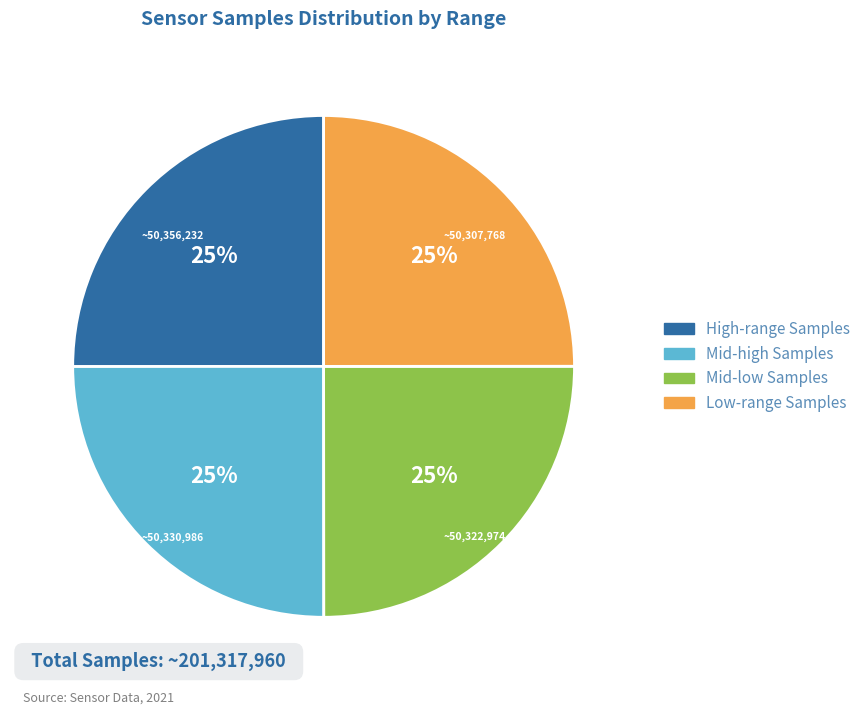

Is there any slice that represents more than half of the pie?

No